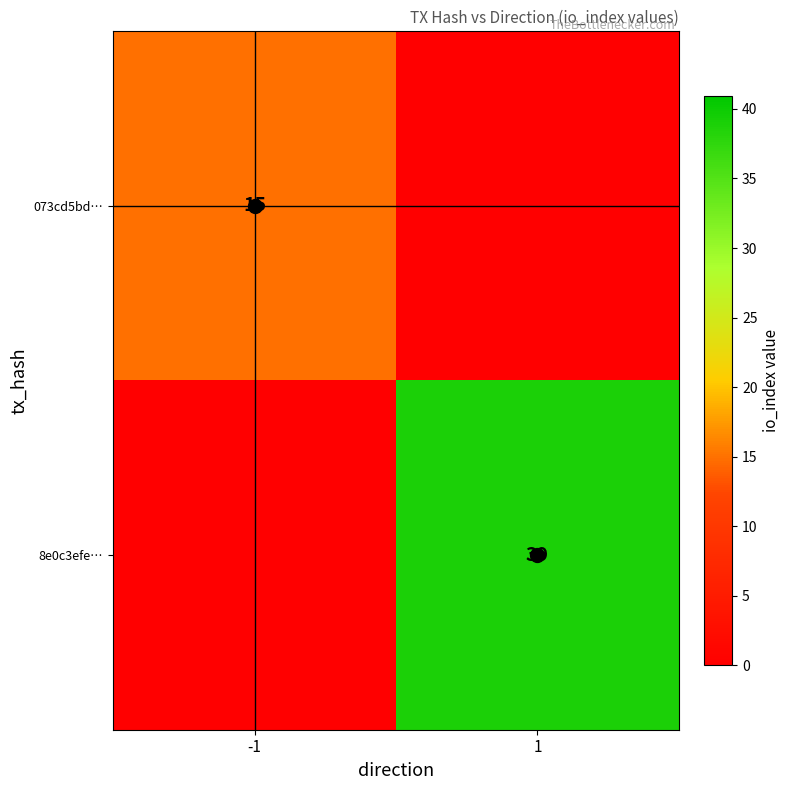

What is the sum of all 073cd5bd… values?

15